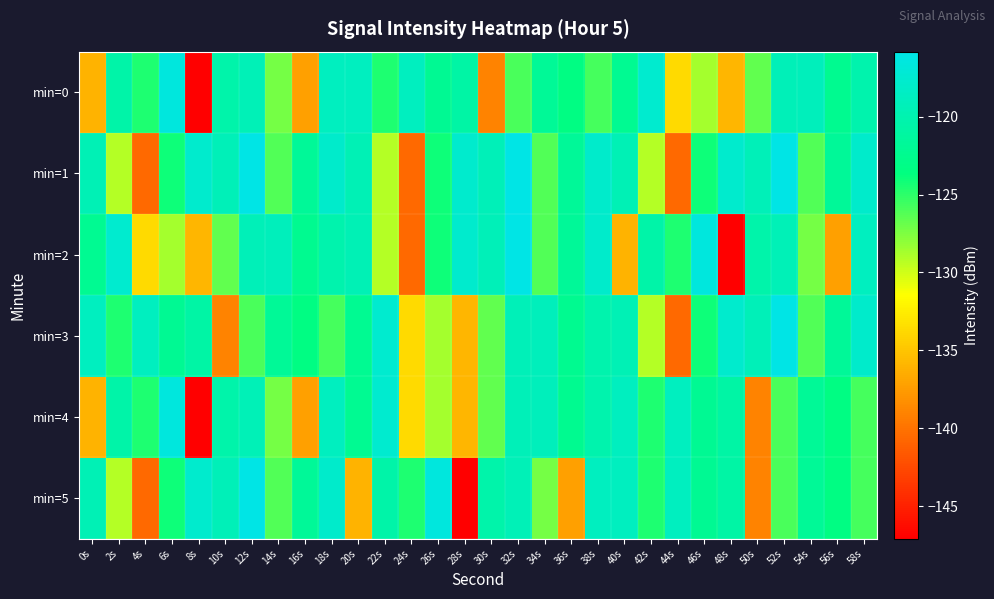

What is the smallest value displayed?

-147.1